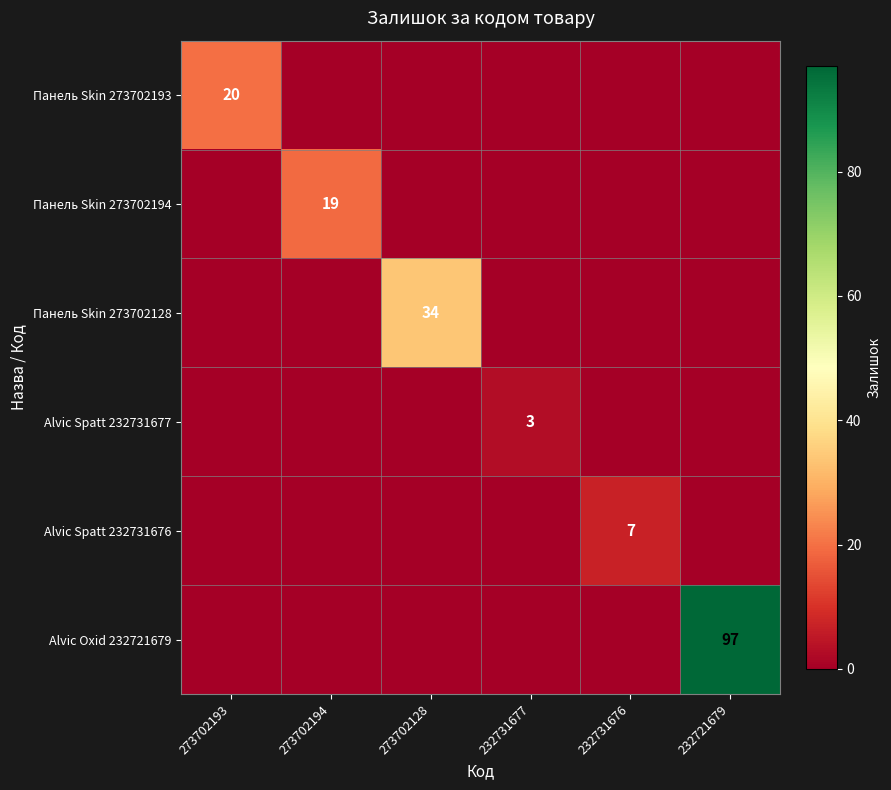

What is the spread (max minus min) of values at 273702128?

34